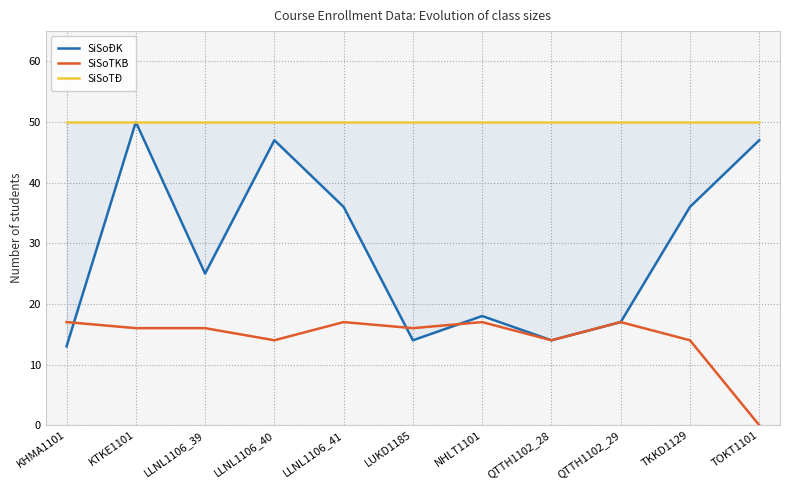

What is the difference between the maximum and minimum values in the SiSoĐK series?

37